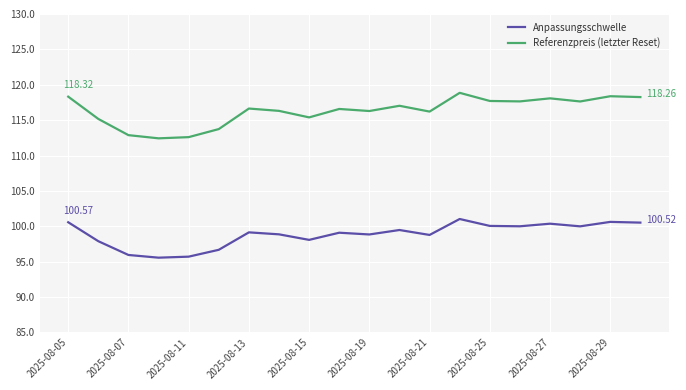

Rank the series by their maximum value, from lowest to highest.

Anpassungsschwelle, Referenzpreis (letzter Reset)